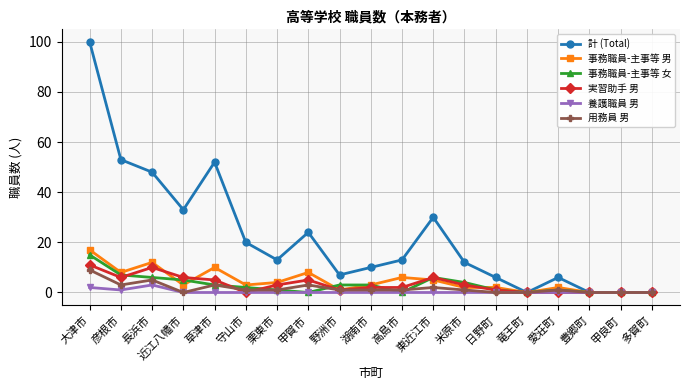

Where is the first local maximum for 事務職員-主事等 男?

長浜市